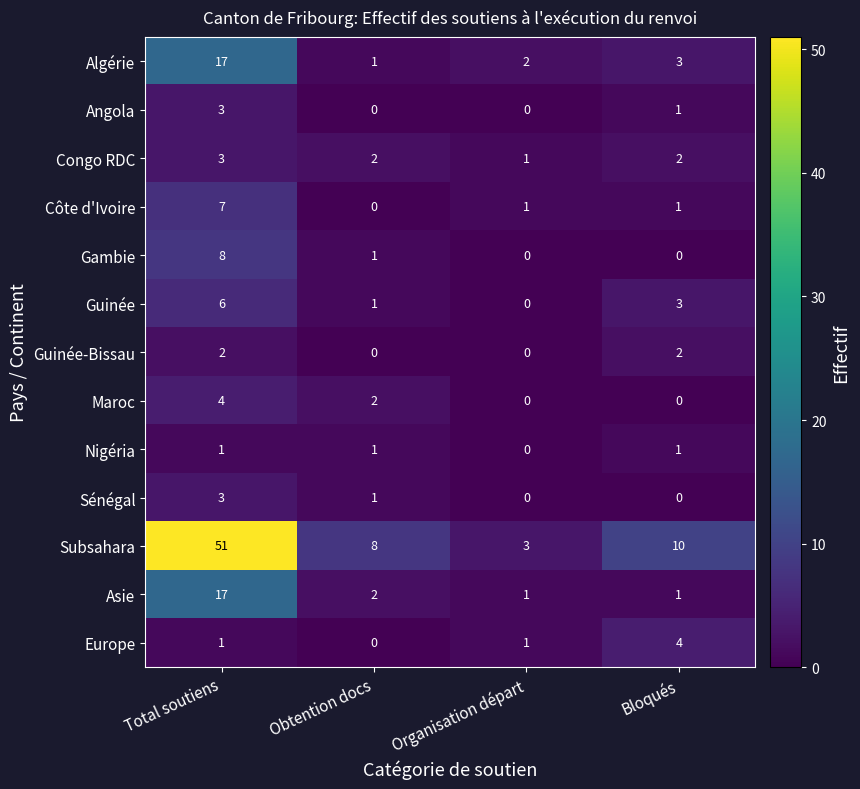

True or false: Gambie has a value of 0 at Bloqués.

True